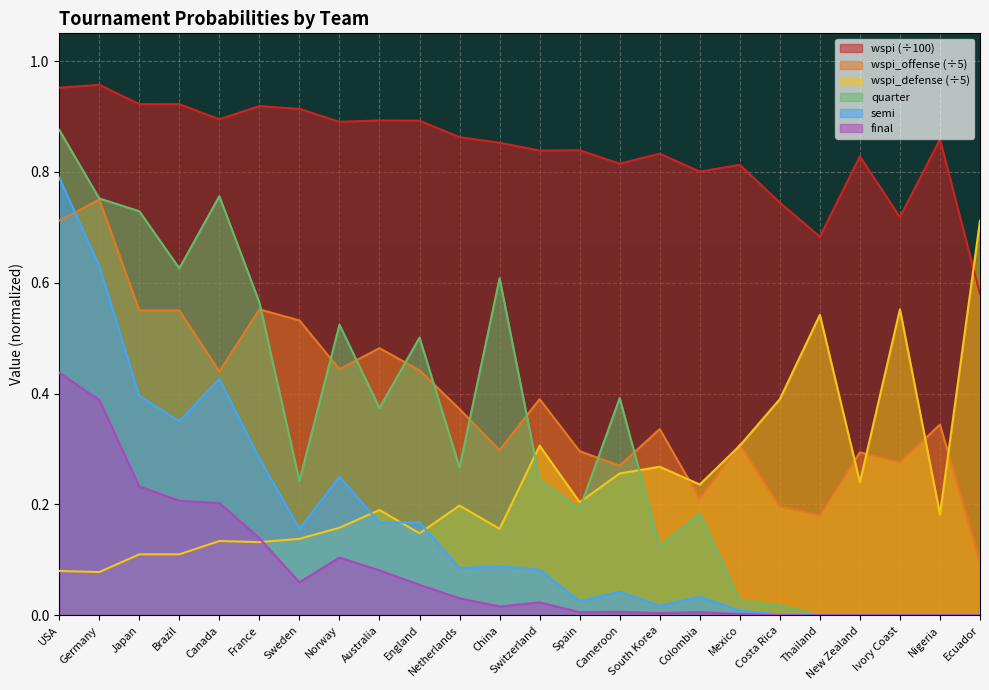

What is the average value of the semi series?

0.2